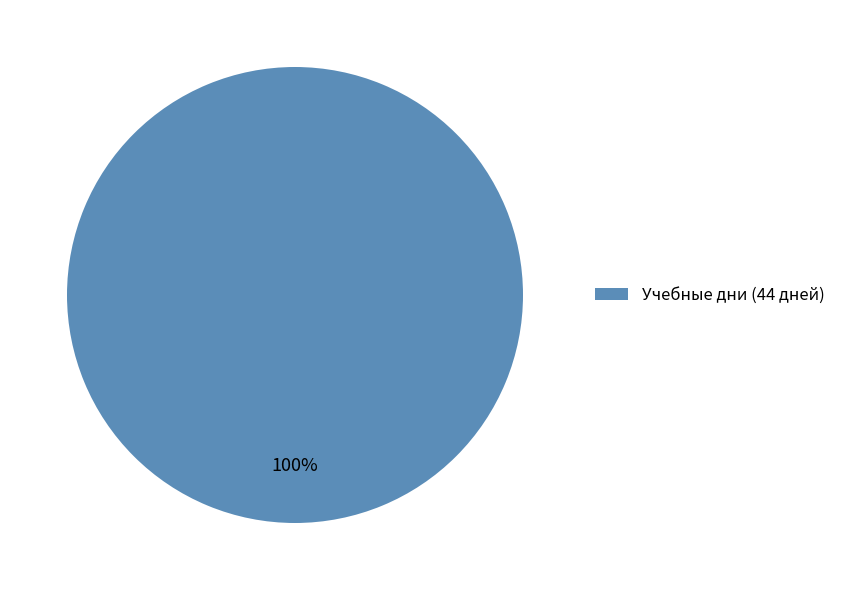

What percentage is the Учебные дни (44 дней) slice, to the nearest percent?

100%